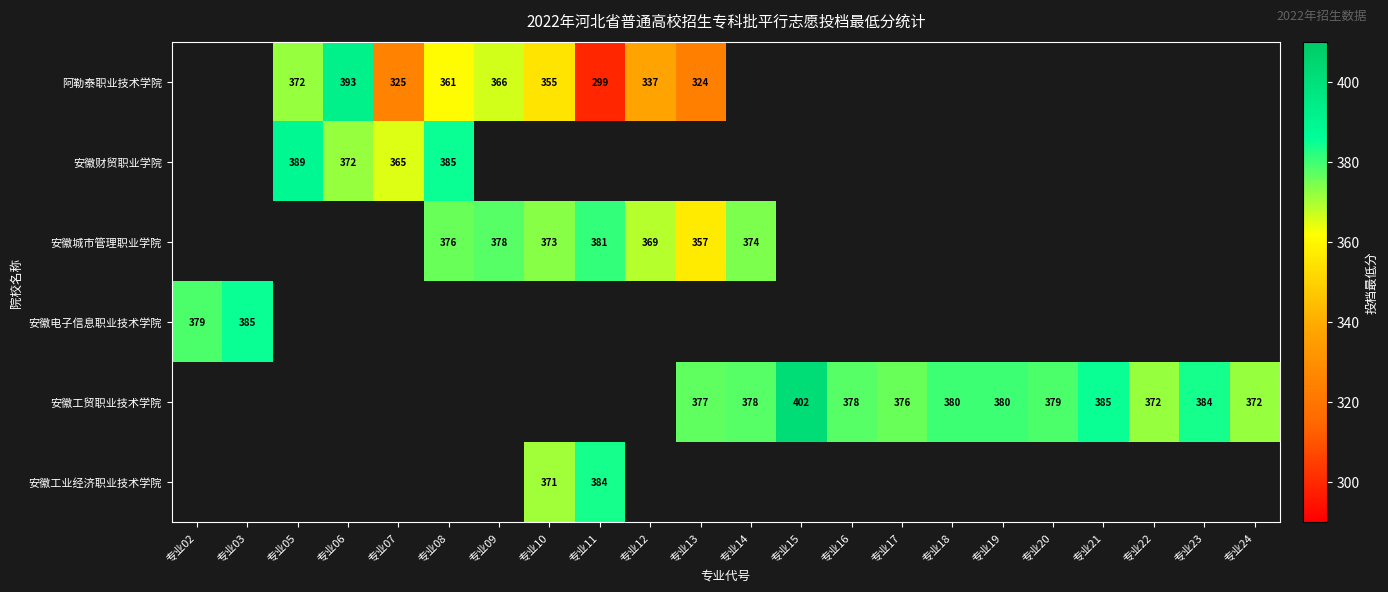

The 阿勒泰职业技术学院 series shows 215 at 专业12. True or false?

False